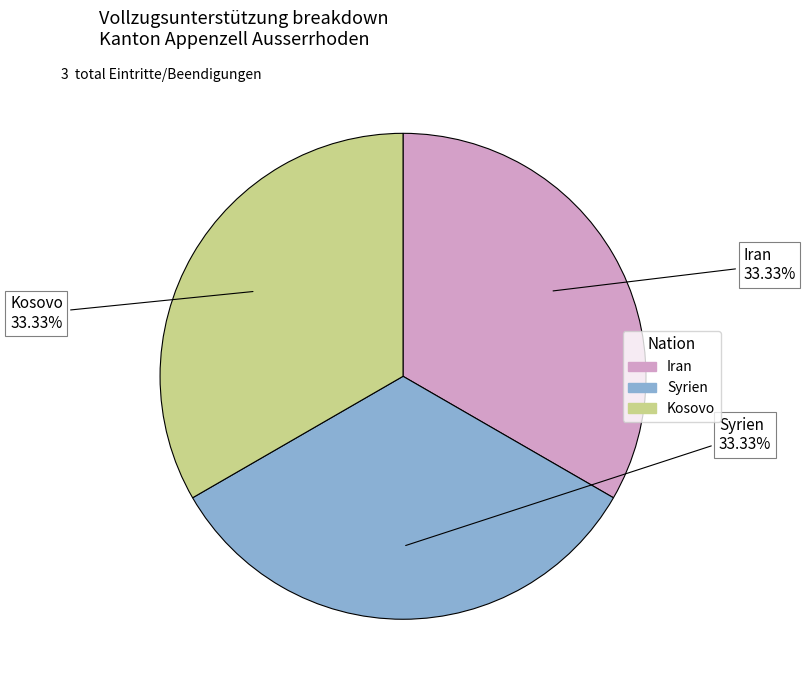

To the nearest percent, what is the difference between the largest and smallest slice percentages?

0%